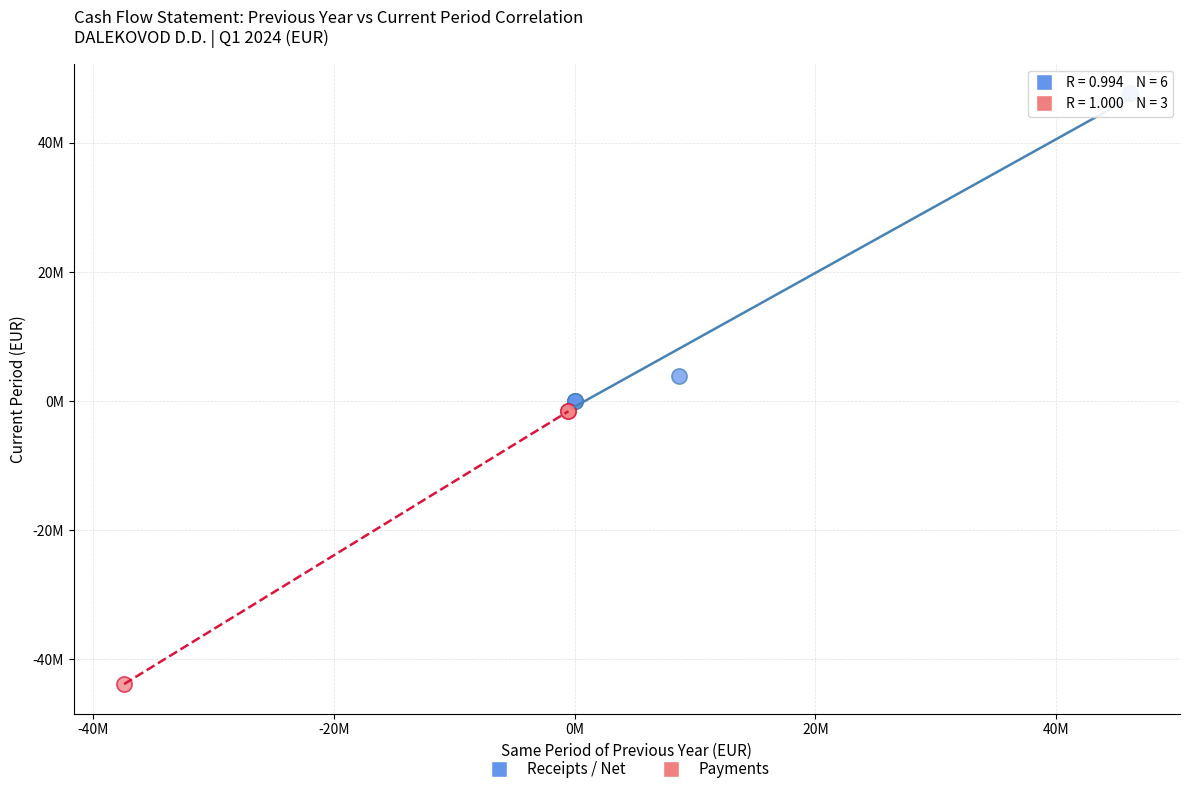

Which series reaches the maximum Y coordinate?

Receipts / Net